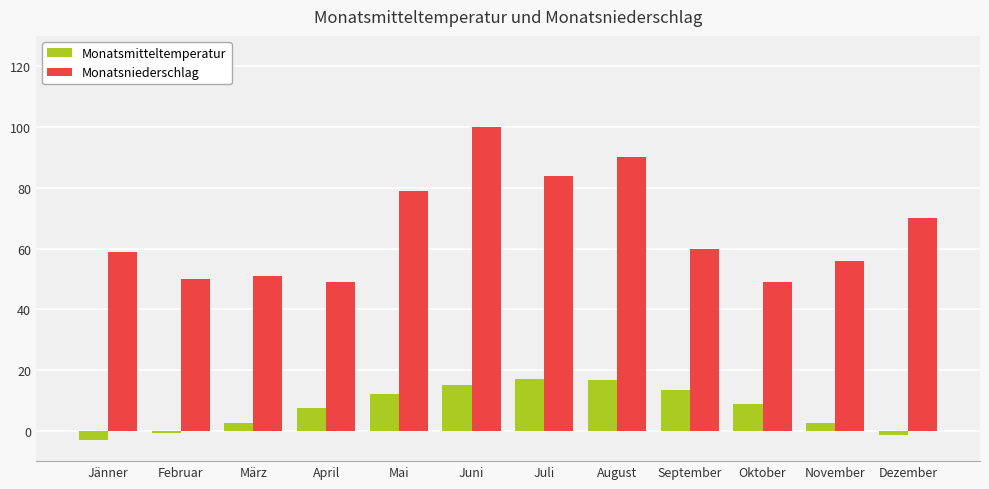

Which series has the largest range (max minus min)?

Monatsniederschlag